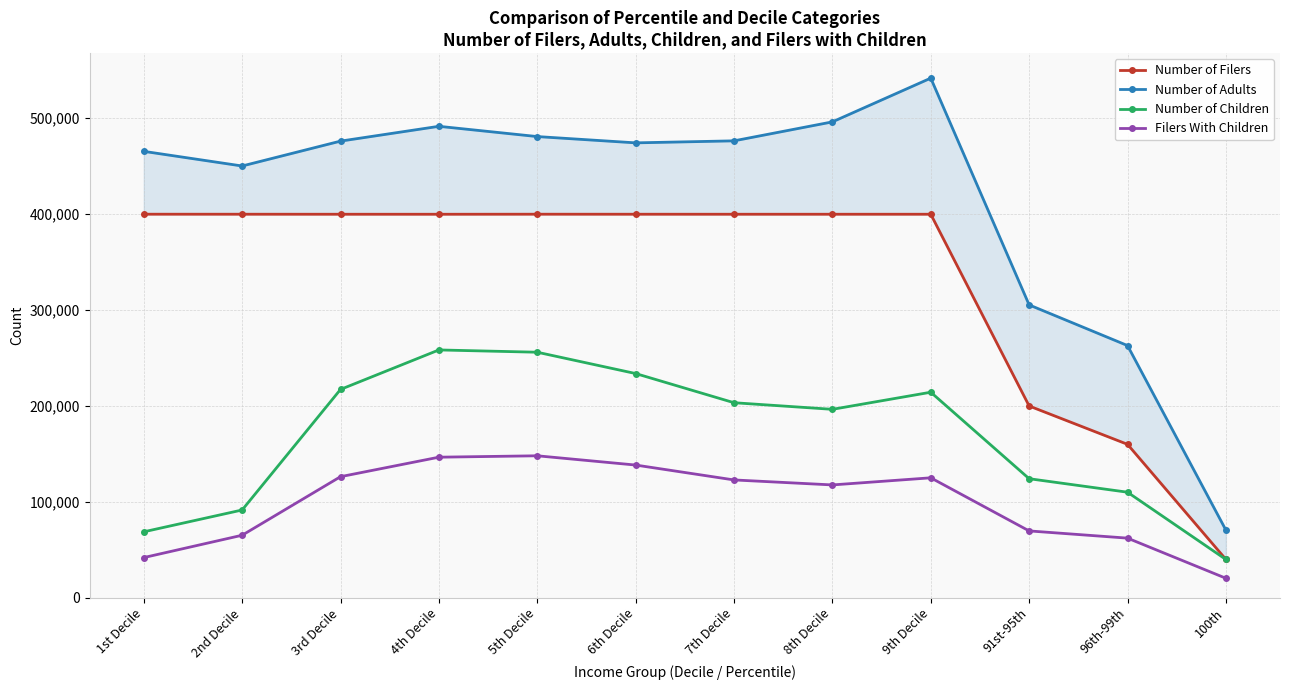

True or false: Number of Filers and Filers With Children cross at least once.

False